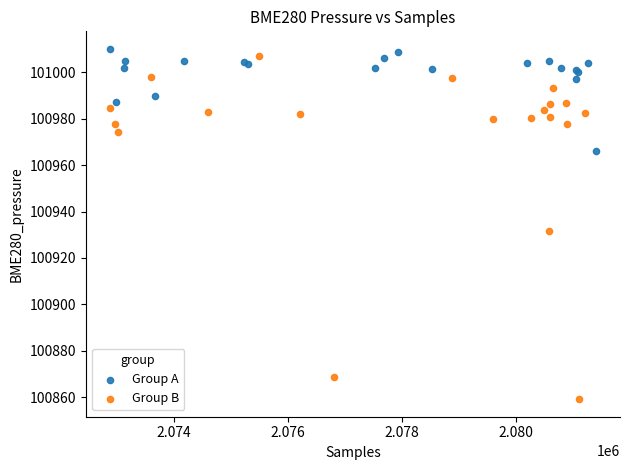

Which series has the widest spread of Y values?

Group B